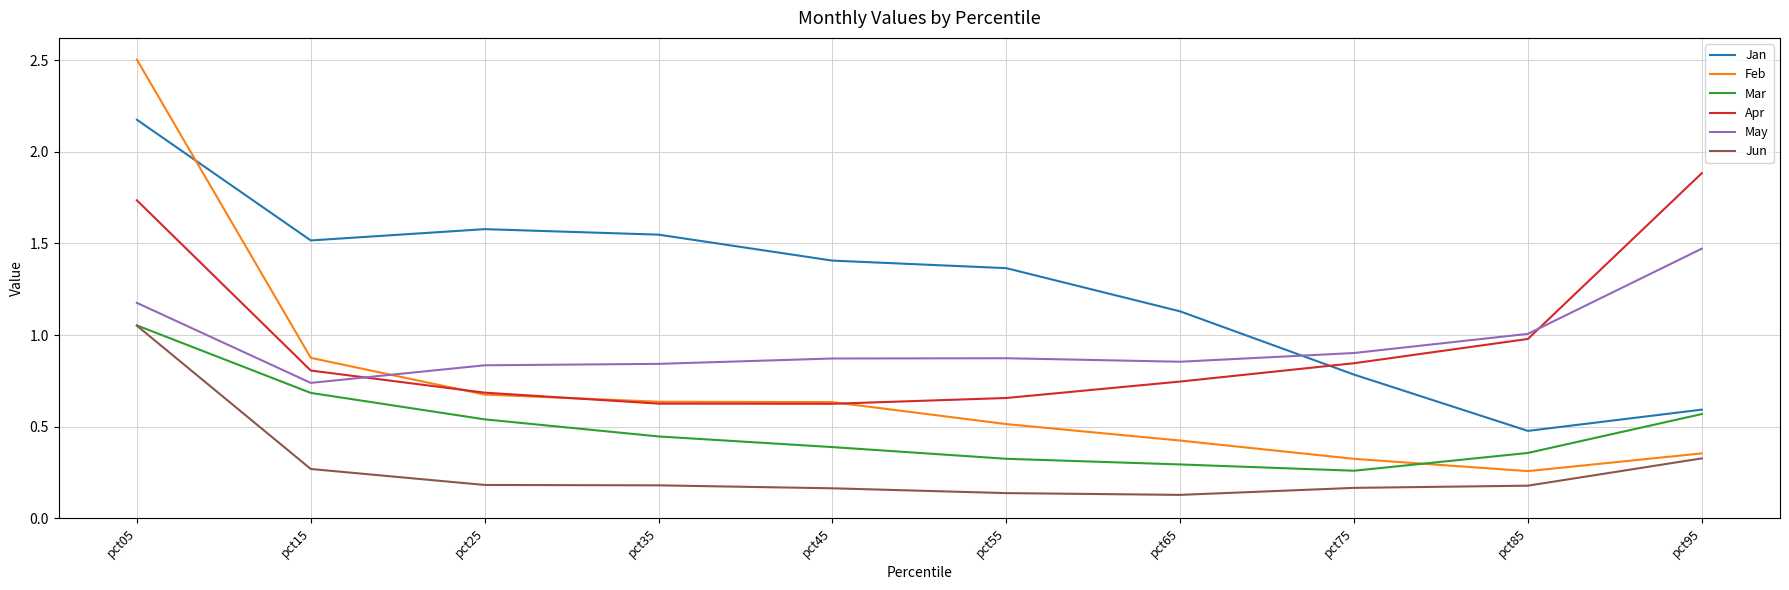

Is the value of Feb at pct05 greater than the value of Apr at pct85?

Yes